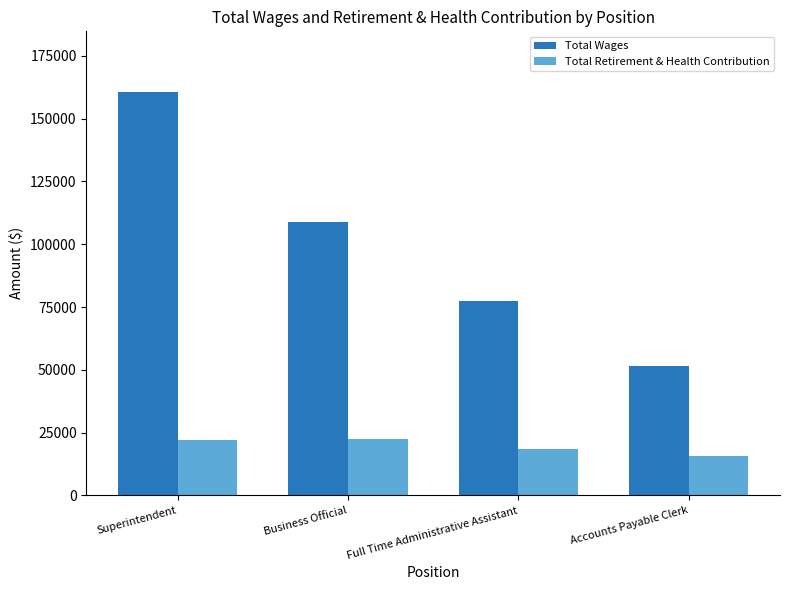

How many series are shown in this chart?

2